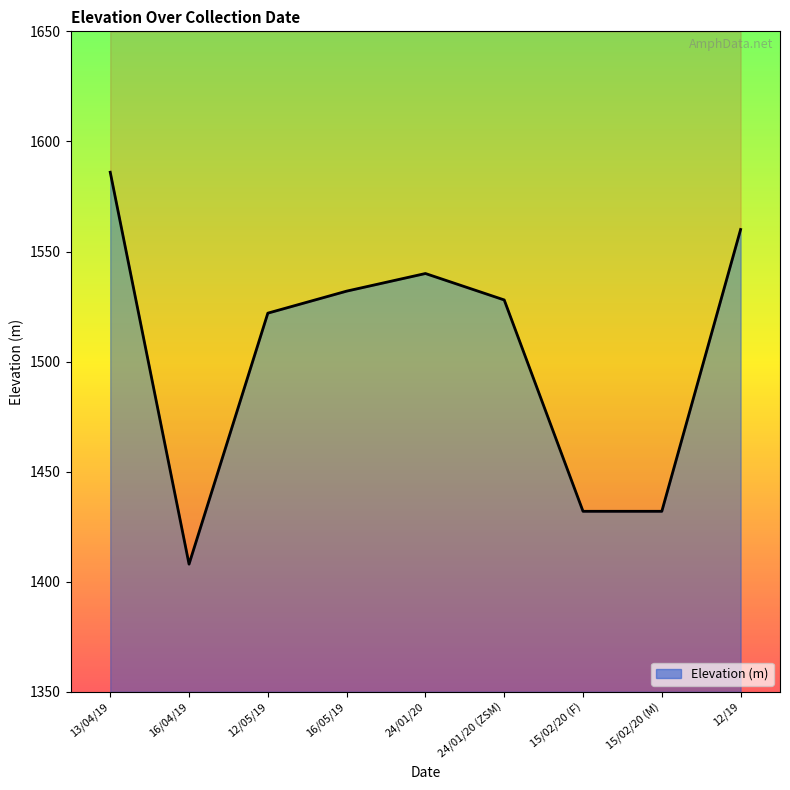

What is the label of the 2nd point from the left?

16/04/19